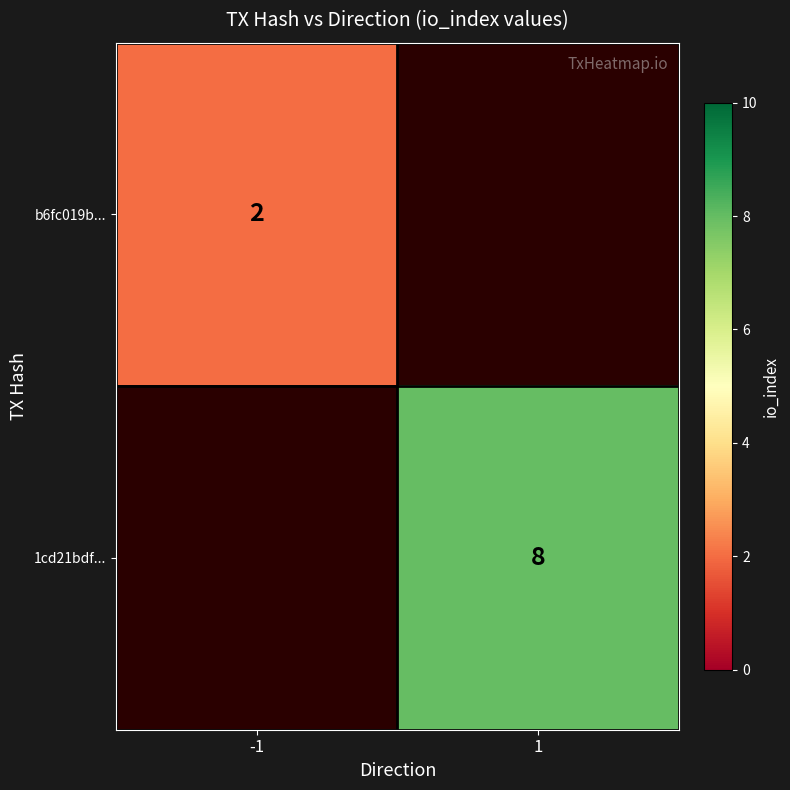

The value of b6fc019b... at -1 is 0.5. True or false?

False